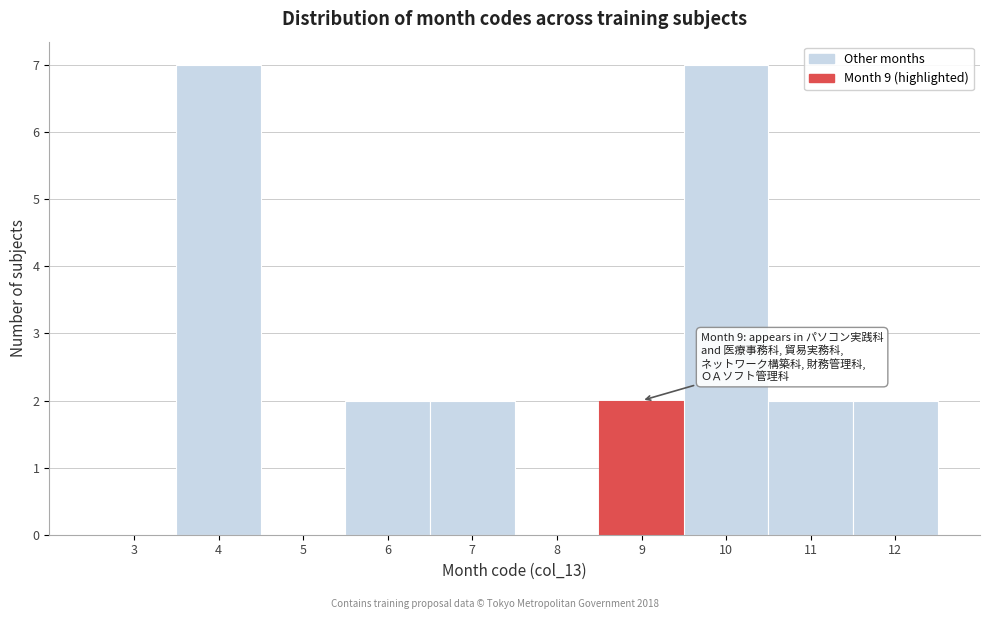

Reading left to right, list all the values displayed in this chart.

3=0	4=7	5=0	6=2	7=2	8=0	9=2	10=7	11=2	12=2